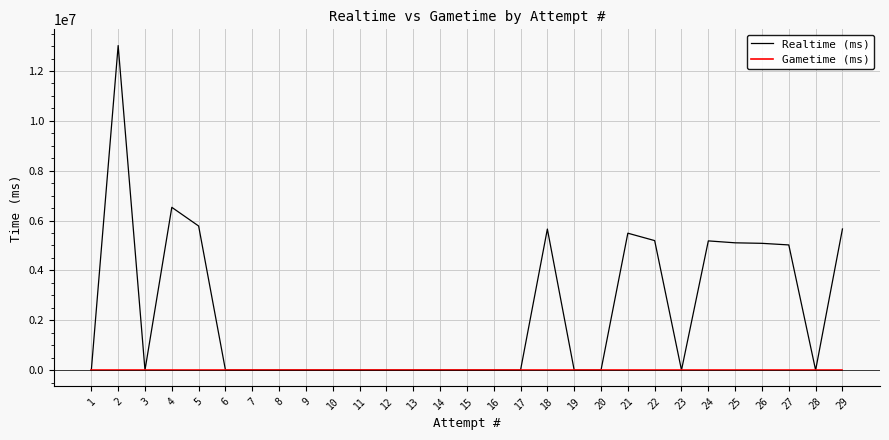

Rank the series by their maximum value, from lowest to highest.

Gametime (ms), Realtime (ms)